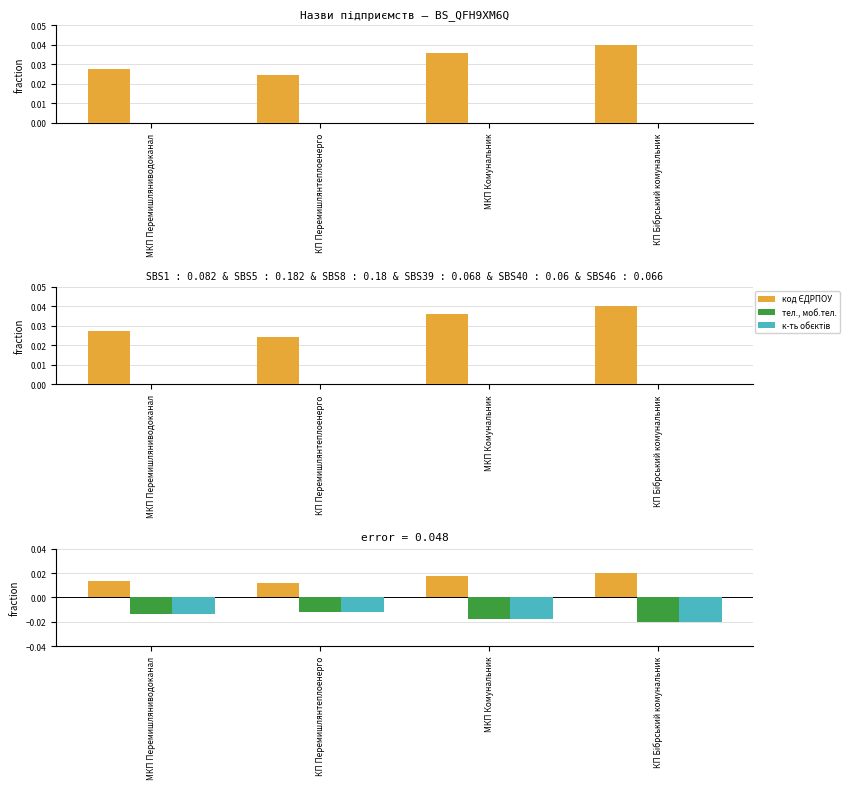

At how many categories does at least one series exceed 0?

4